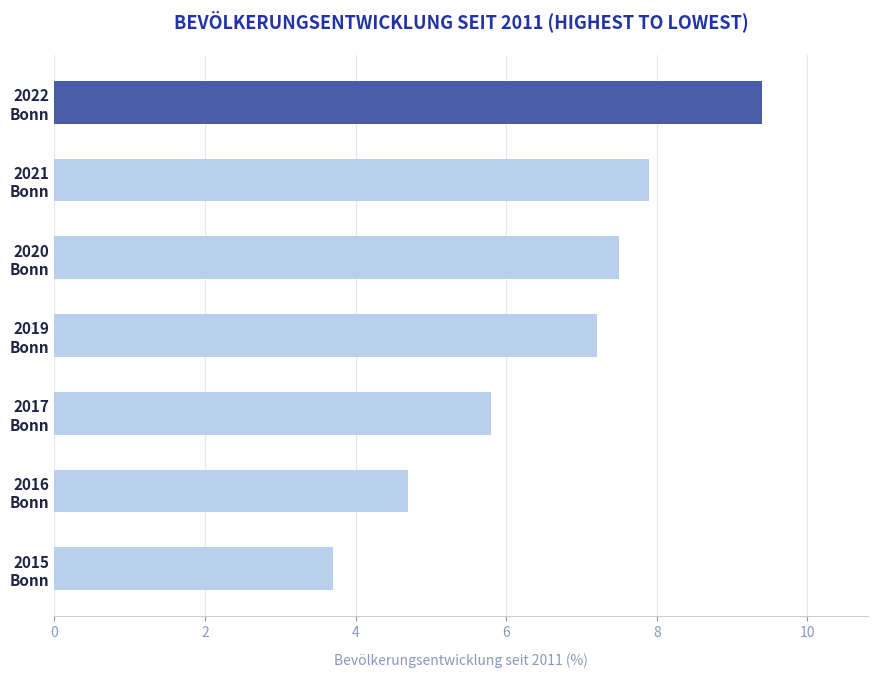

What is the value of the 5th bar from the top?

5.8